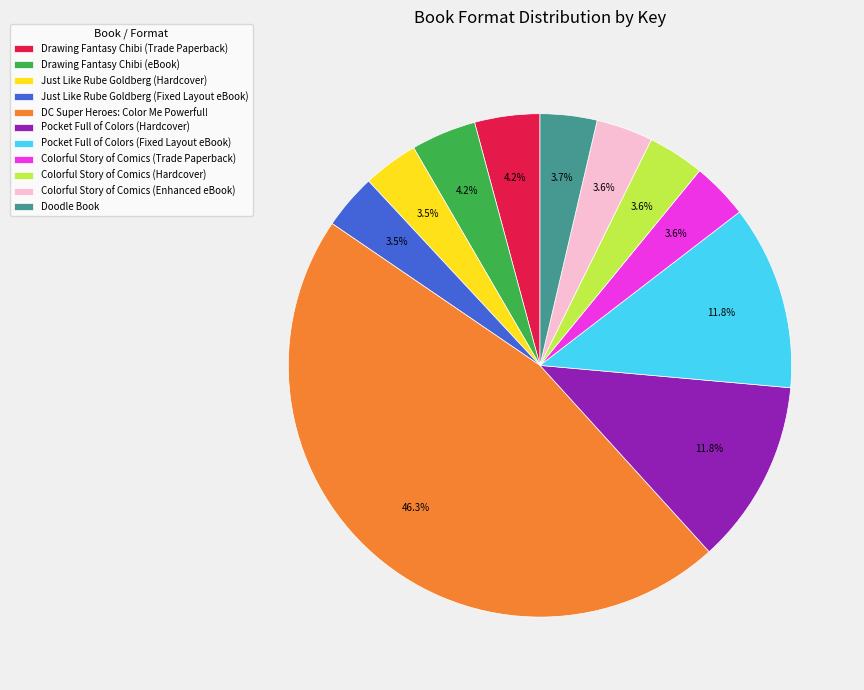

To the nearest percent, what percentage of the pie is DC Super Heroes: Color Me Powerful!?

46%